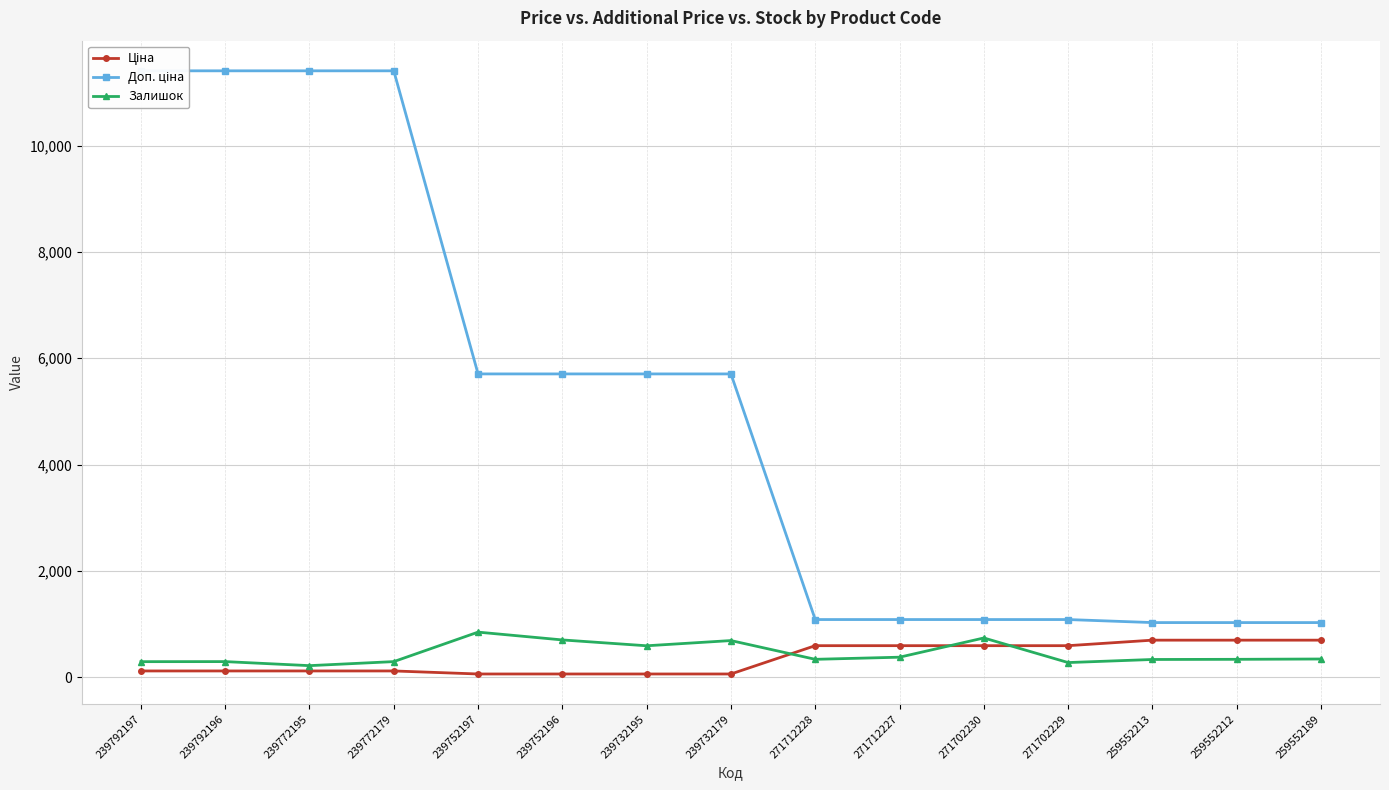

Reading left to right, what are all the values shown in this chart?

Ціна: 239792197=114.1	239792196=114.1	239772195=114.1	239772179=114.1	239752197=57.0	239752196=57.0	239732195=57.0	239732179=57.0	271712228=589.9	271712227=589.9	271702230=589.9	271702229=589.9	259552213=693.7	259552212=693.7	259552189=693.7
Доп. ціна: 239792197=11410.0	239792196=11410.0	239772195=11410.0	239772179=11410.0	239752197=5705.0	239752196=5705.0	239732195=5705.0	239732179=5705.0	271712228=1081.7	271712227=1081.7	271702230=1081.7	271702229=1081.7	259552213=1024.6	259552212=1024.6	259552189=1024.6
Залишок: 239792197=289.0	239792196=290.0	239772195=214.0	239772179=290.0	239752197=845.0	239752196=698.0	239732195=588.0	239732179=686.0	271712228=333.0	271712227=373.0	271702230=735.0	271702229=272.0	259552213=330.0	259552212=333.0	259552189=339.0